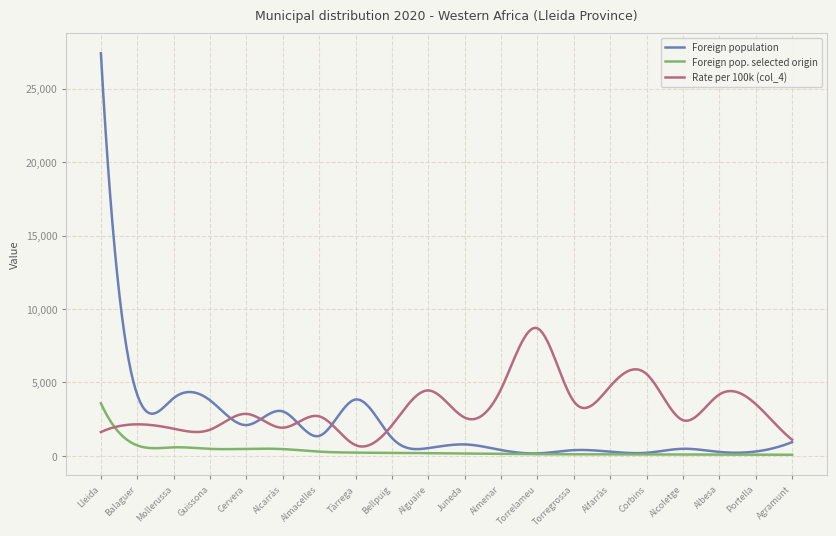

List the series in order of their overall mean, lowest first.

Foreign pop. selected origin, Foreign population, Rate per 100k (col_4)